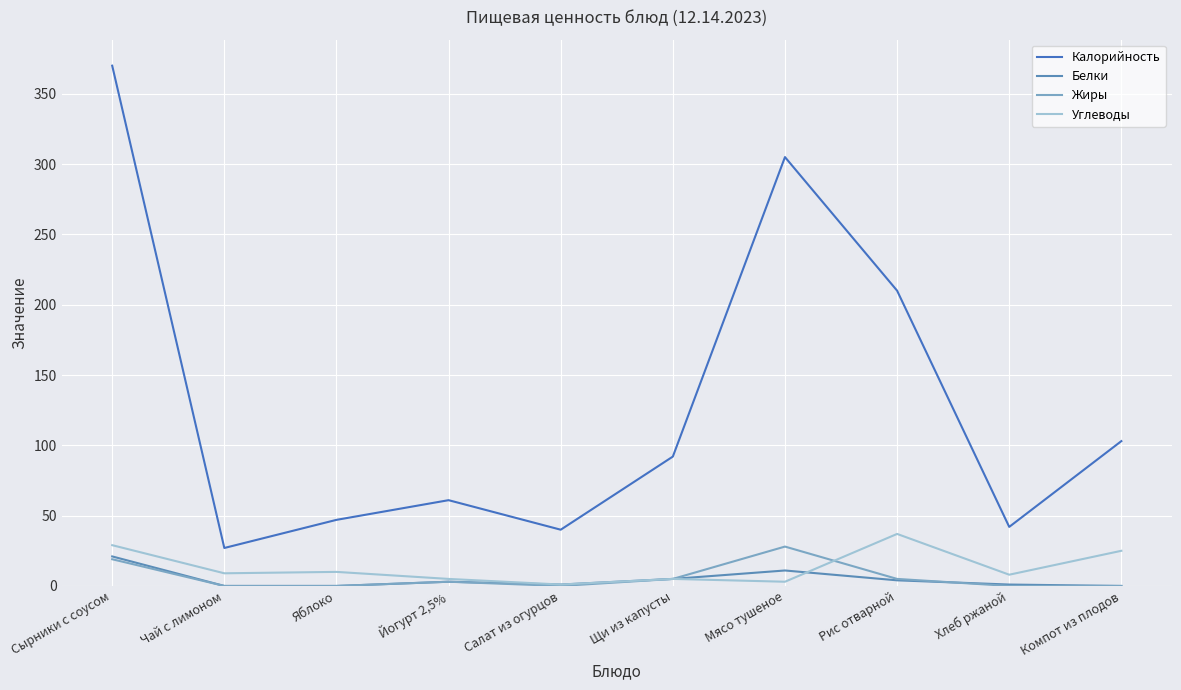

Does the chart have visible grid lines?

Yes